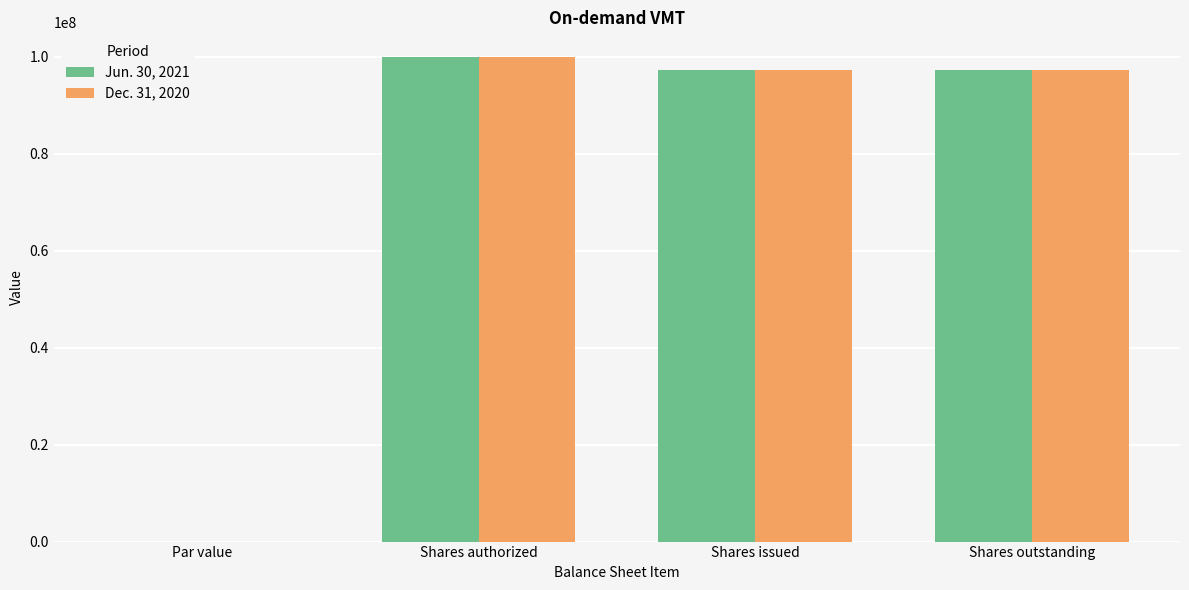

At which category is the sum across all series the highest?

Shares authorized